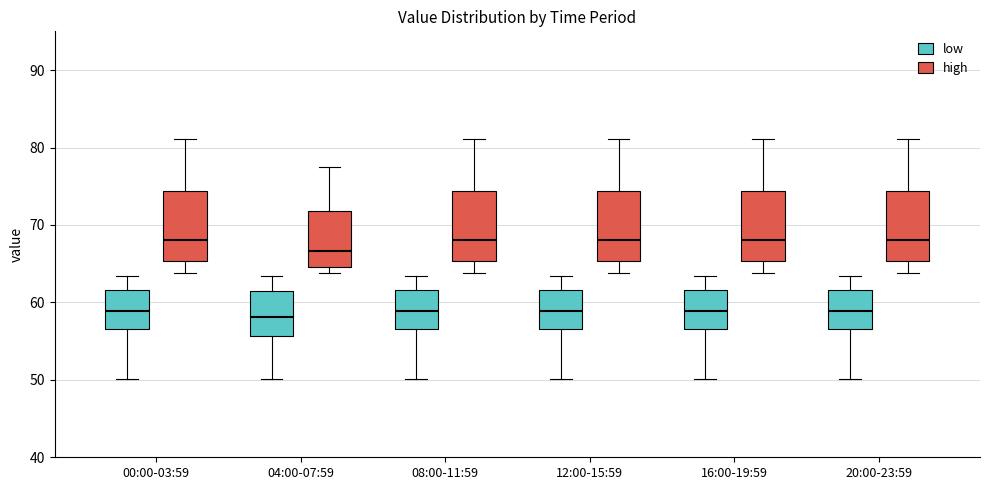

Reading left to right, transcribe this box plot: for each box, give where its median line is, the range the box spans, and where its two whiskers end, as read against the y-axis. The values are not printed on the chart, so give them approximately, as read against the axis.

00:00-03:59 (low): median 59, box 57 to 62, whiskers 50 to 63
00:00-03:59 (high): median 68, box 65 to 74, whiskers 64 to 81
04:00-07:59 (low): median 58, box 56 to 62, whiskers 50 to 63
04:00-07:59 (high): median 67, box 65 to 72, whiskers 64 to 78
08:00-11:59 (low): median 59, box 57 to 62, whiskers 50 to 63
08:00-11:59 (high): median 68, box 65 to 74, whiskers 64 to 81
12:00-15:59 (low): median 59, box 57 to 62, whiskers 50 to 63
12:00-15:59 (high): median 68, box 65 to 74, whiskers 64 to 81
16:00-19:59 (low): median 59, box 57 to 62, whiskers 50 to 63
16:00-19:59 (high): median 68, box 65 to 74, whiskers 64 to 81
20:00-23:59 (low): median 59, box 57 to 62, whiskers 50 to 63
20:00-23:59 (high): median 68, box 65 to 74, whiskers 64 to 81